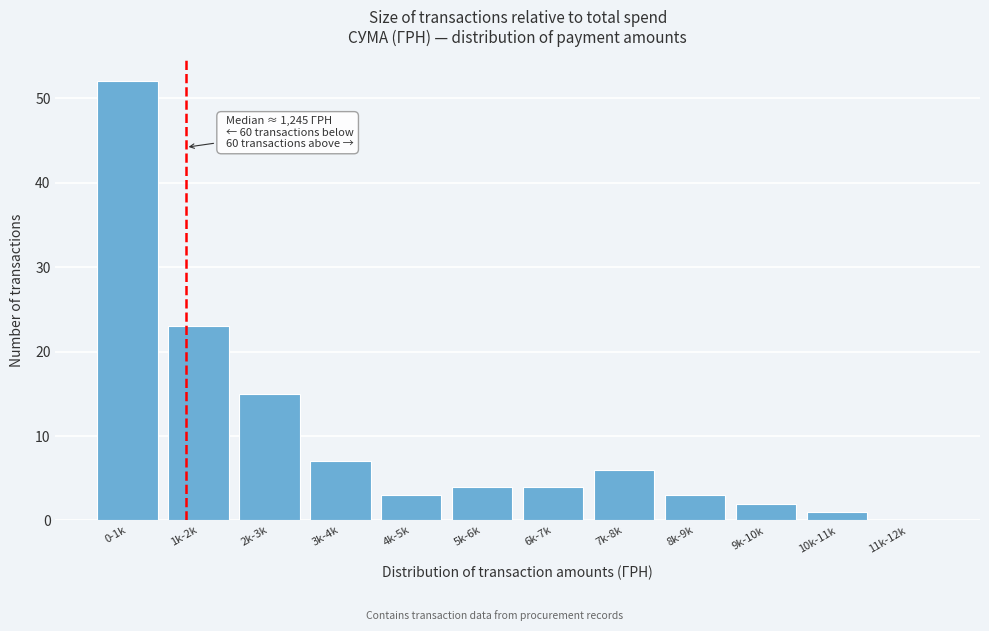

Reading left to right, transcribe all the data shown in this chart.

0-1k=52	1k-2k=23	2k-3k=15	3k-4k=7	4k-5k=3	5k-6k=4	6k-7k=4	7k-8k=6	8k-9k=3	9k-10k=2	10k-11k=1	11k-12k=0